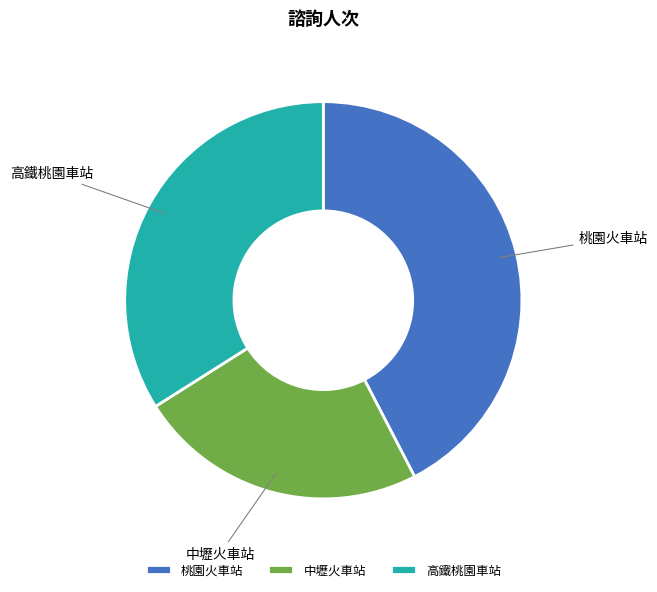

How many slices are in this pie chart?

3